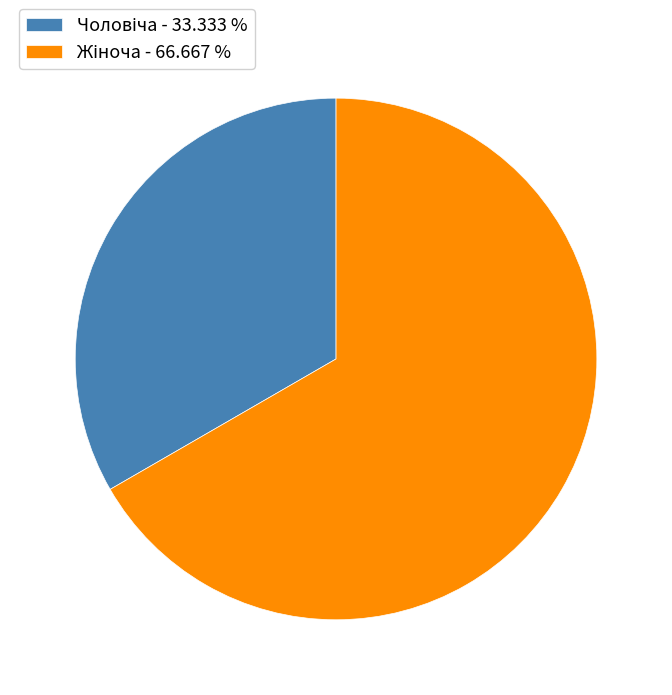

Is there any slice that represents more than half of the pie?

Yes